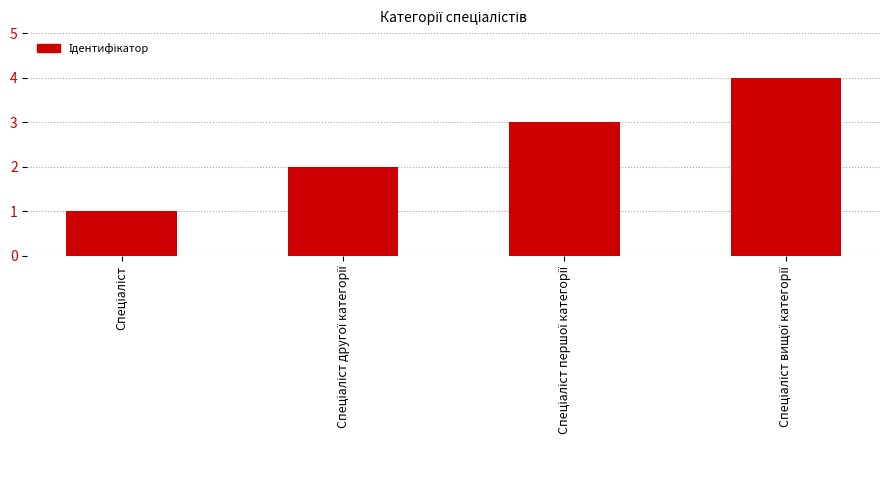

What is the sum of all values?

10